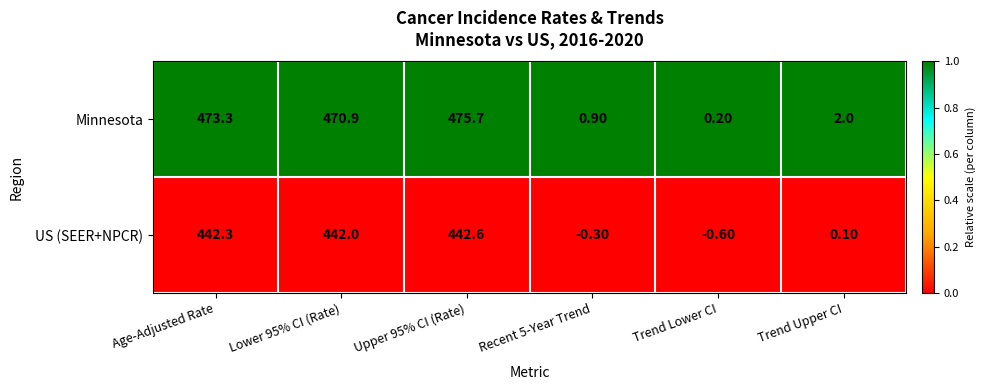

Which series has the widest spread of values?

Minnesota